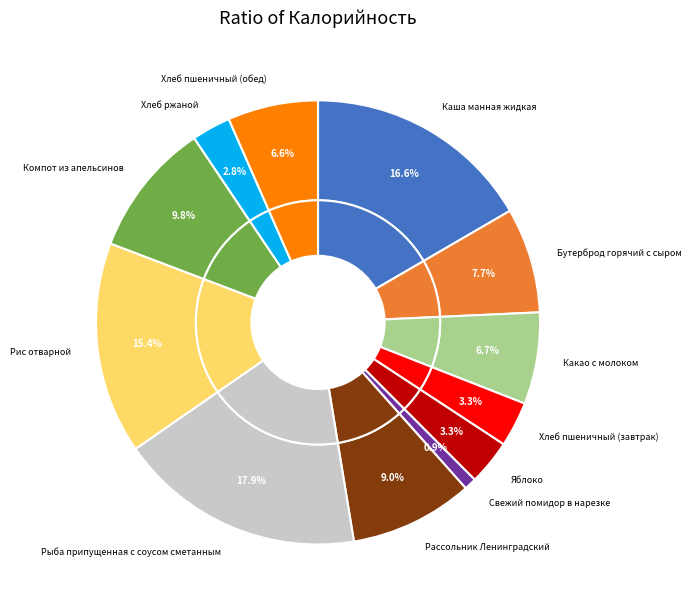

Does any single category account for the majority?

No